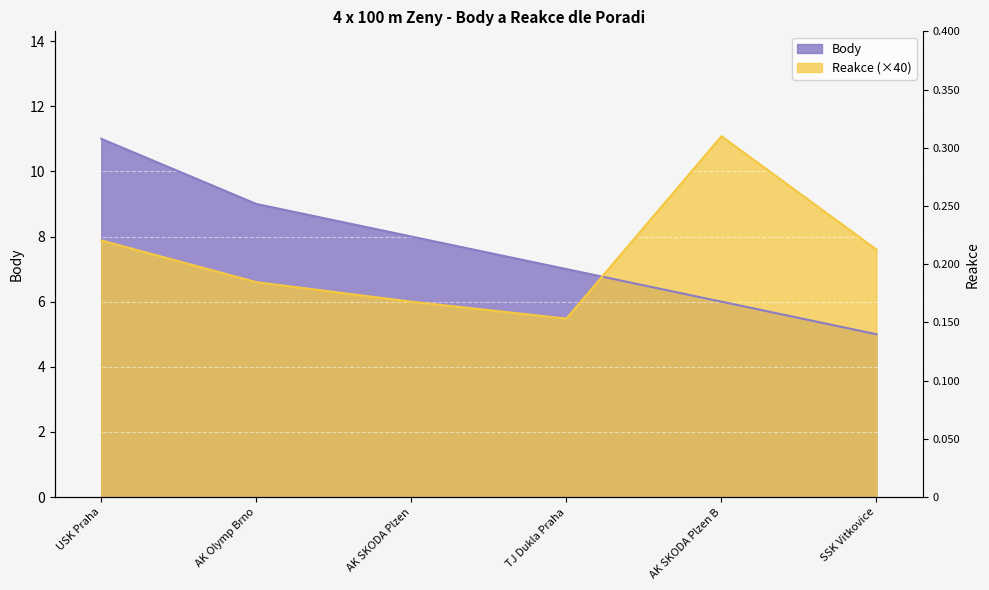

What is the minimum value for Reakce?

5.5